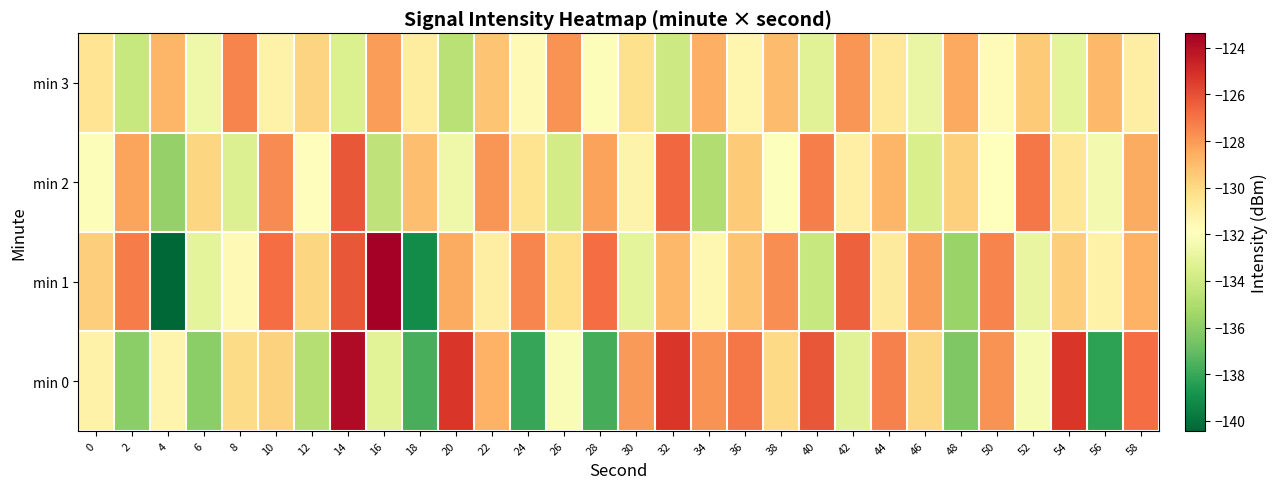

Reading left to right, what are all the values shown in this chart?

min 0: 0=-131.2	2=-136.0	4=-131.3	6=-136.0	8=-130.1	10=-129.7	12=-134.8	14=-123.8	16=-133.2	18=-137.7	20=-125.3	22=-128.7	24=-138.1	26=-132.1	28=-137.8	30=-128.0	32=-125.3	34=-127.8	36=-127.0	38=-130.0	40=-126.2	42=-133.3	44=-127.3	46=-129.9	48=-136.3	50=-127.8	52=-132.3	54=-125.3	56=-138.3	58=-126.8
min 1: 0=-129.6	2=-127.2	4=-140.4	6=-133.0	8=-131.6	10=-126.8	12=-129.9	14=-126.2	16=-123.4	18=-139.2	20=-128.5	22=-131.0	24=-127.5	26=-130.2	28=-126.8	30=-133.1	32=-128.9	34=-131.5	36=-129.3	38=-127.7	40=-134.2	42=-126.5	44=-130.8	46=-128.1	48=-135.6	50=-127.4	52=-132.9	54=-129.6	56=-131.2	58=-128.7
min 2: 0=-132.1	2=-128.3	4=-135.7	6=-129.9	8=-133.4	10=-127.6	12=-131.8	14=-126.2	16=-134.5	18=-129.1	20=-132.6	22=-127.9	24=-130.4	26=-133.8	28=-128.2	30=-131.3	32=-126.7	34=-134.9	36=-129.5	38=-132.0	40=-127.3	42=-131.1	44=-128.8	46=-133.6	48=-129.7	50=-131.9	52=-127.1	54=-130.6	56=-132.4	58=-128.5
min 3: 0=-130.5	2=-134.2	4=-128.8	6=-132.6	8=-127.4	10=-131.2	12=-129.8	14=-133.5	16=-128.1	18=-130.9	20=-134.7	22=-129.3	24=-131.6	26=-127.8	28=-132.1	30=-130.3	32=-134.0	34=-128.6	36=-131.4	38=-129.0	40=-133.3	42=-127.9	44=-130.7	46=-132.8	48=-128.4	50=-131.7	52=-129.5	54=-133.1	56=-128.9	58=-131.0